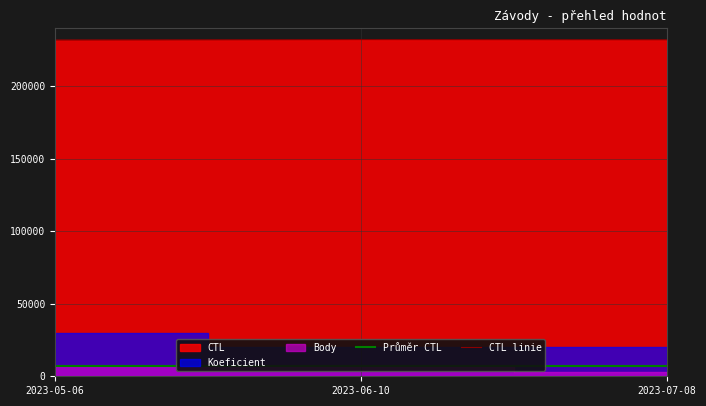

What is the highest value of the CTL linie series?

232122